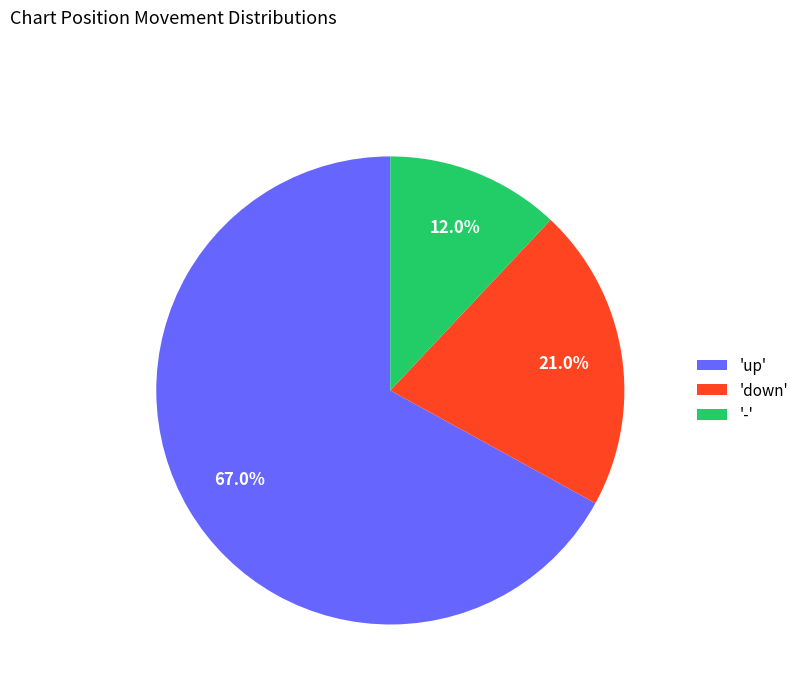

What percentage do 'down' and '-' together represent?

33.0%